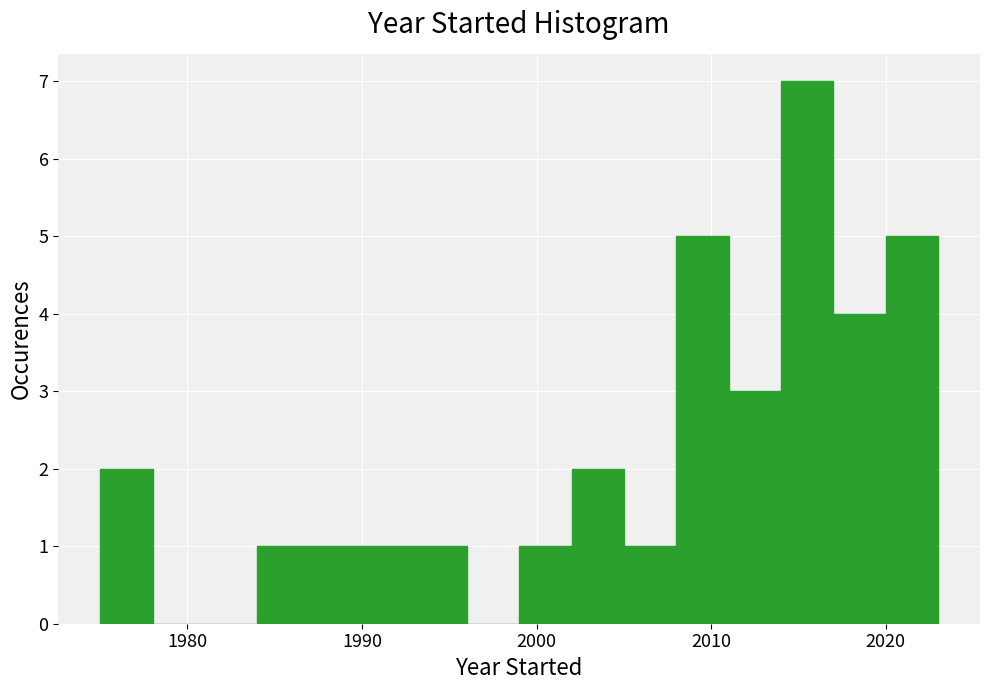

Read against the x-axis, roughly where is the centre of the tallest bar?

2016